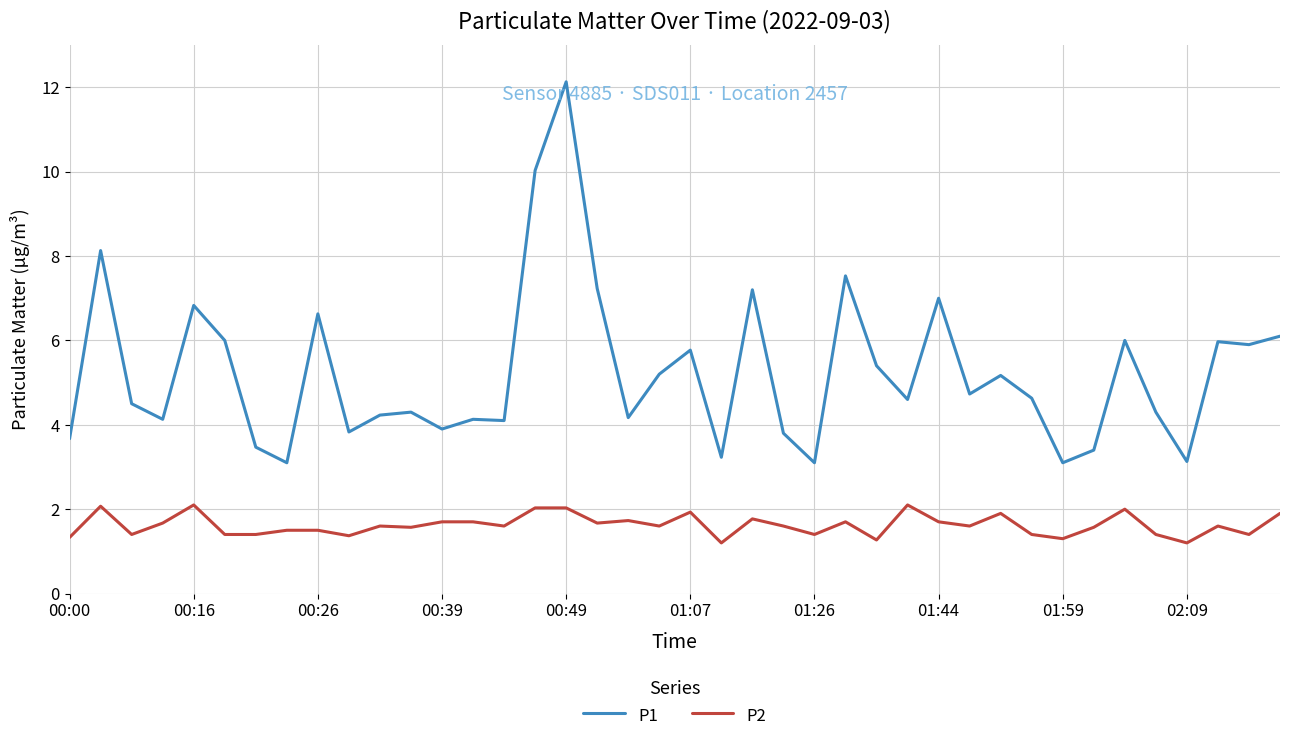

List the series in order of their overall mean, highest first.

P1, P2